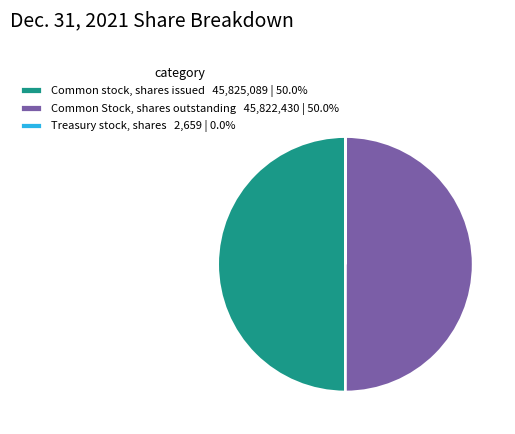

Combined, do Common stock, shares issued 45,825,089 | 50.0% and Common Stock, shares outstanding 45,822,430 | 50.0% account for over 50%?

Yes